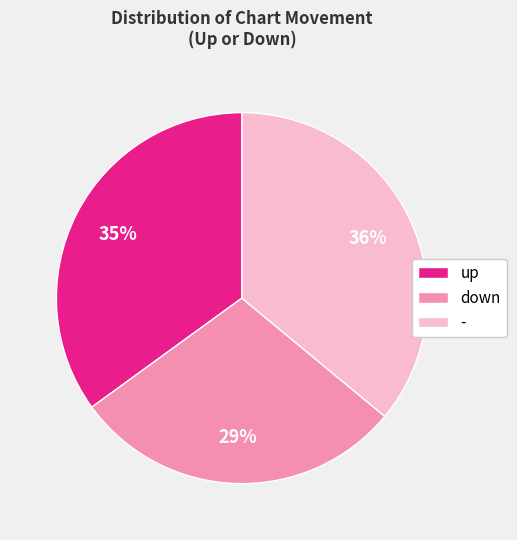

To the nearest percent, what is the combined percentage of up and -?

71%